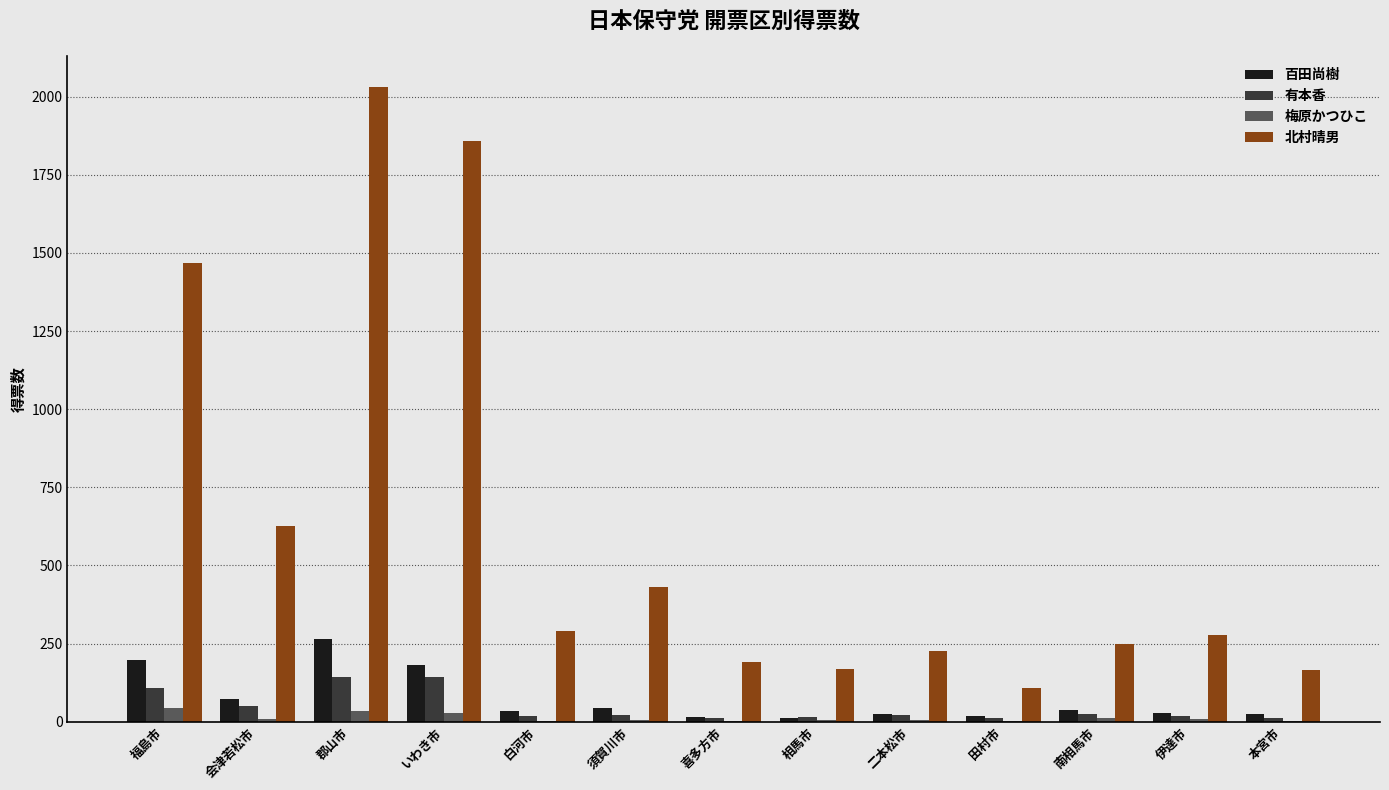

At which category is the sum across all series the highest?

郡山市